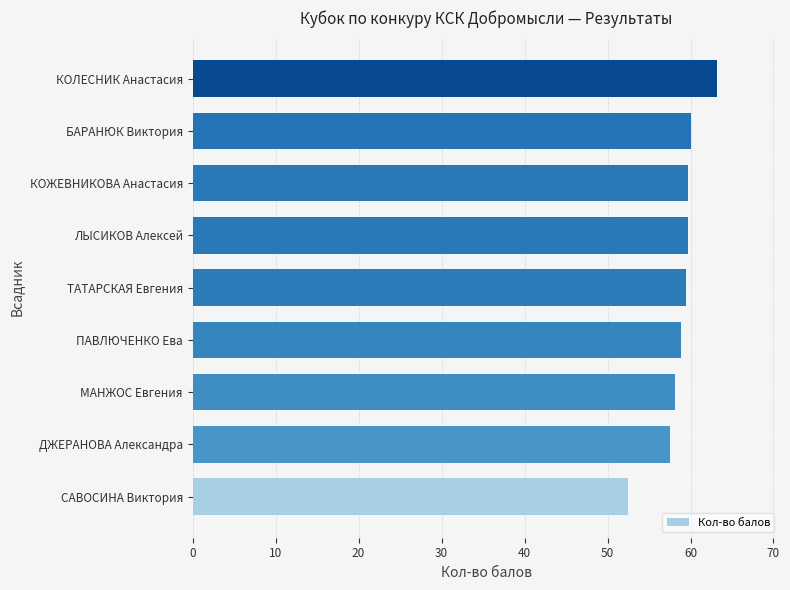

Which category has the highest value across all series?

КОЛЕСНИК Анастасия